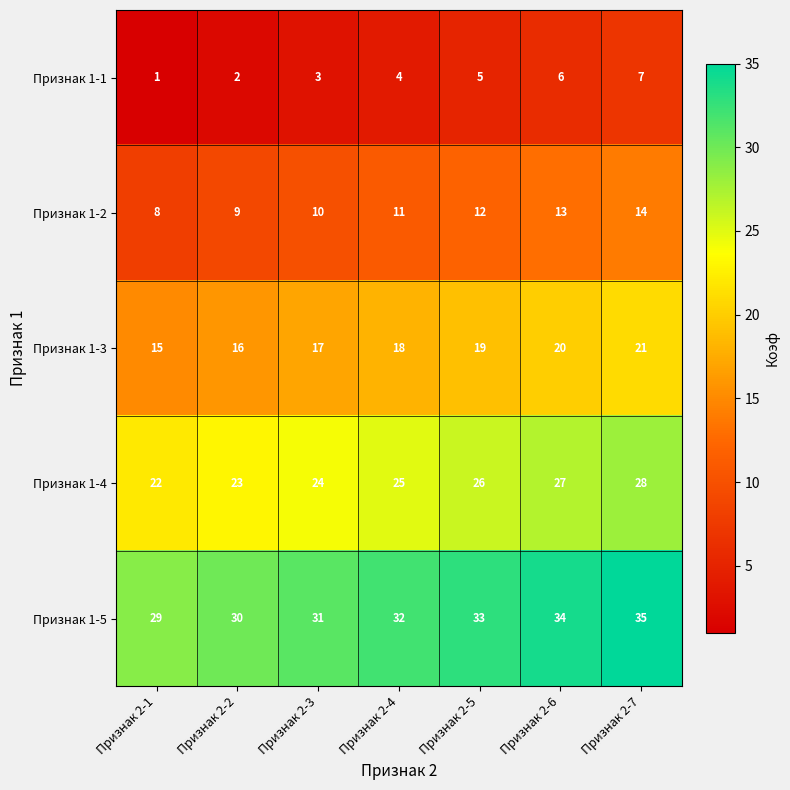

Which series has the largest total across all categories?

Признак 1-5